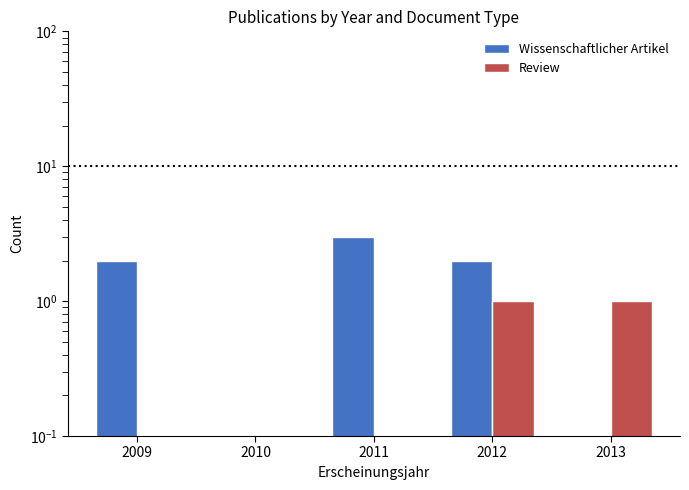

What value does the Review series have at 2012?

1